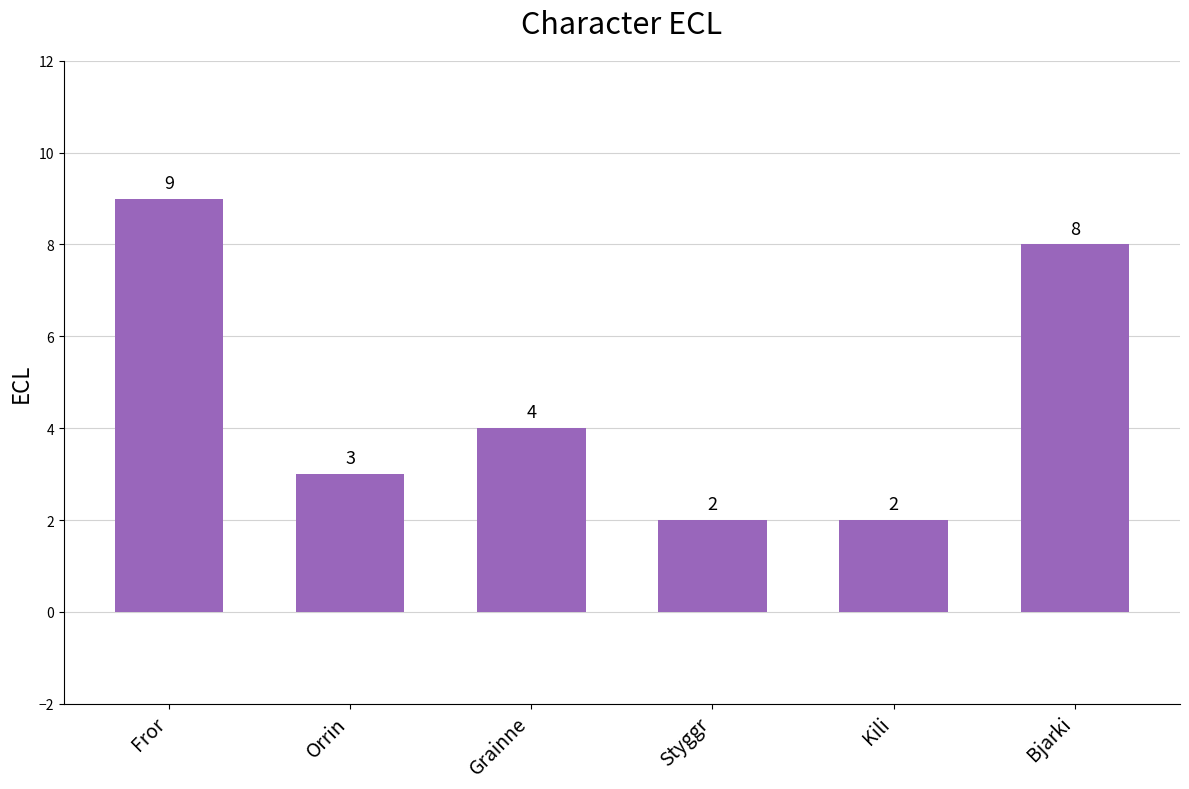

What is the ratio of the value at Bjarki to the value at Styggr?

4.0